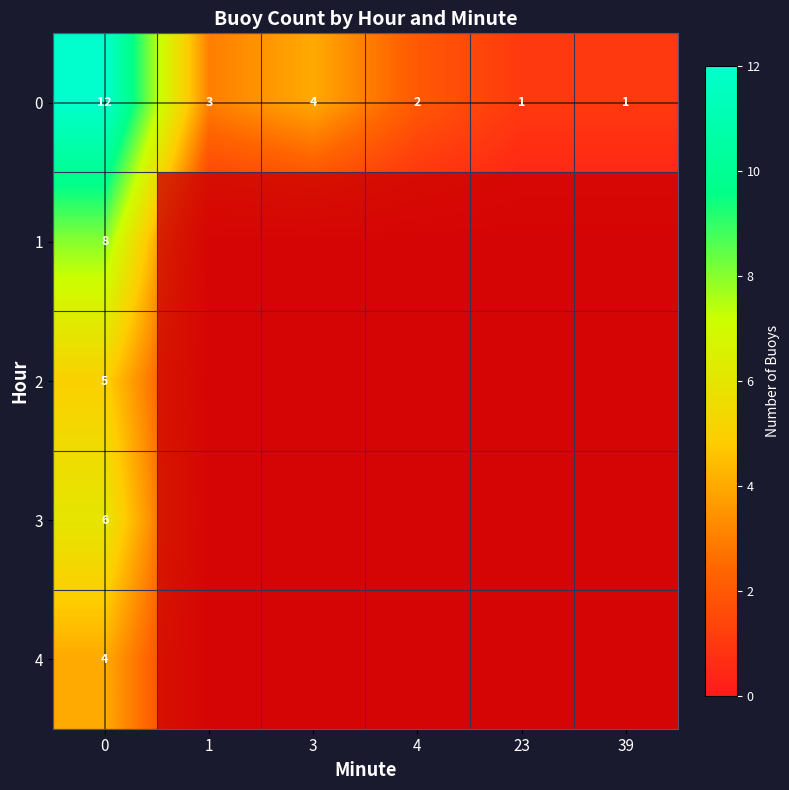

How many categories are shown in the chart?

6